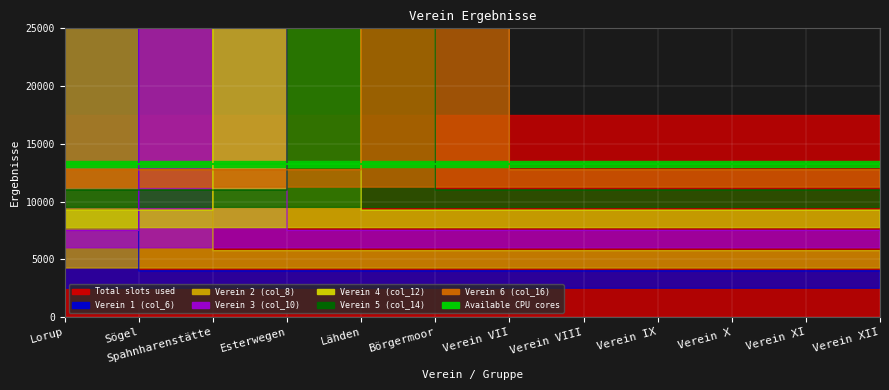

Rank the series by their average value, from highest to lowest.

Verein 6 (col_16), Verein 5 (col_14), Verein 4 (col_12), Verein 3 (col_10), Verein 2 (col_8), Verein 1 (col_6)